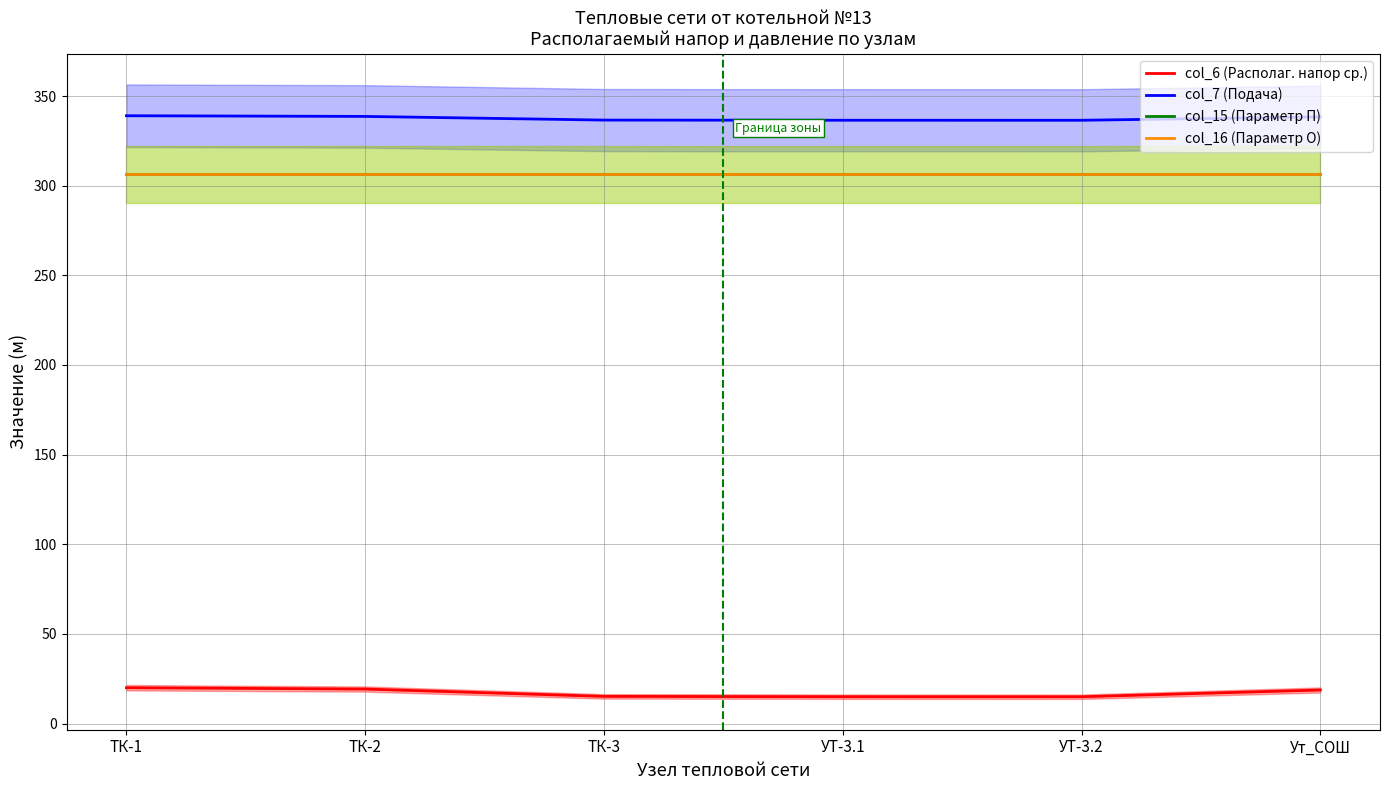

The value of col_16 (Параметр О) at УТ-3.2 is 495.4. True or false?

False